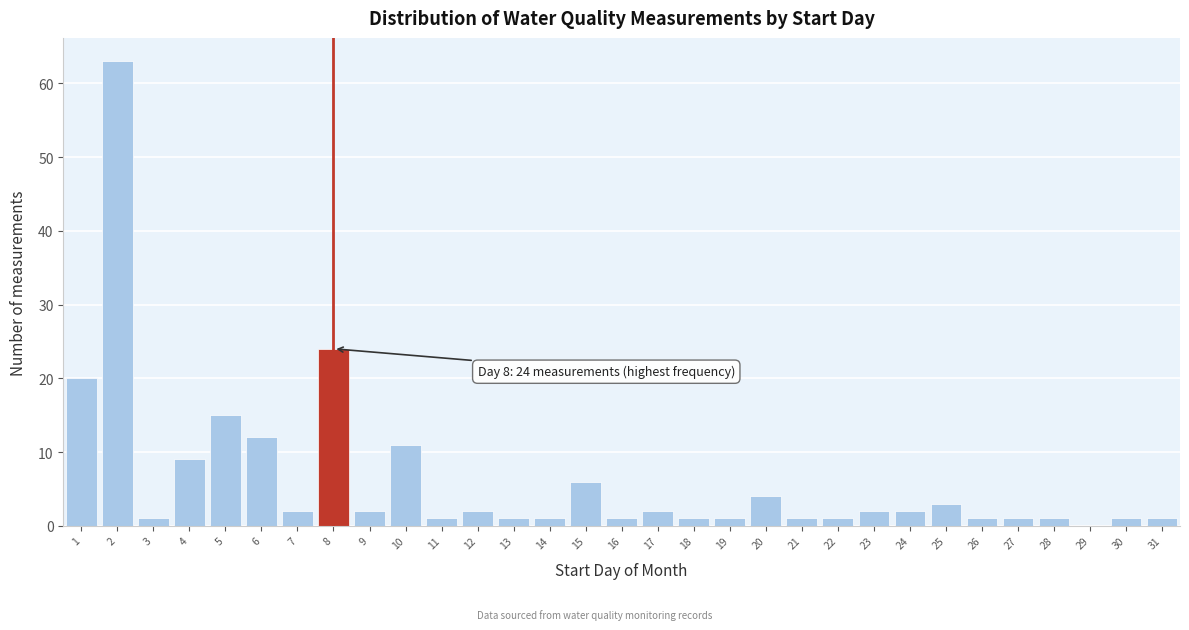

Over which range of the x-axis is the bar tallest?

1.5 to 2.5